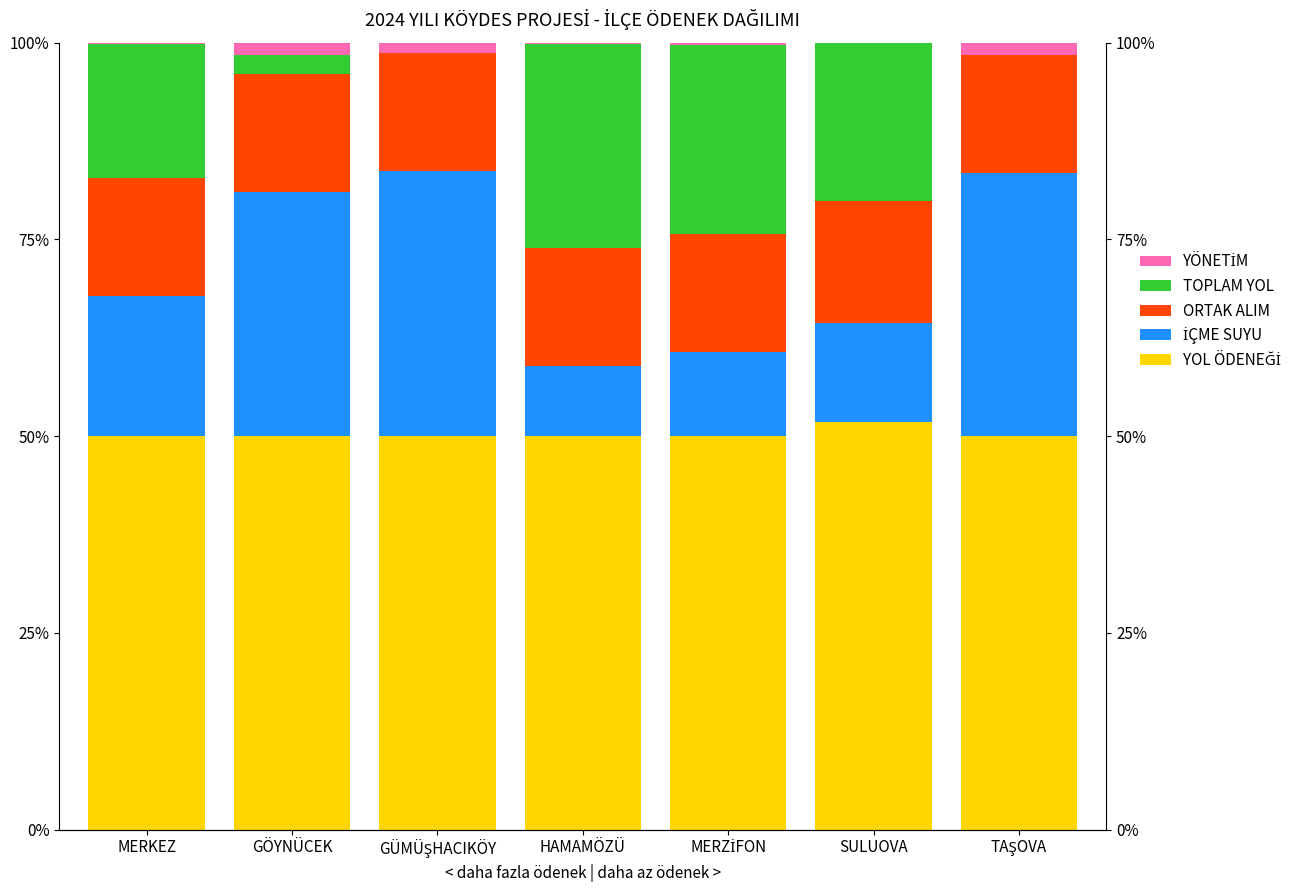

List the series in order of their peak value, lowest first.

YÖNETİM, ORTAK ALIM, TOPLAM YOL, İÇME SUYU, YOL ÖDENEĞİ